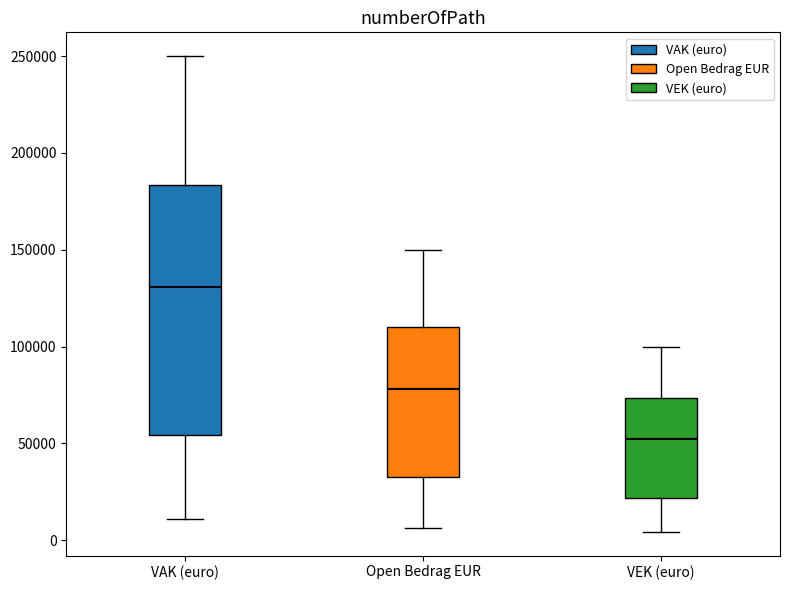

Reading left to right, read every box against the y-axis: the position of its median line, the range the box covers, and the ends of its whiskers. The values are not printed on the chart, so give them approximately, as read against the axis.

VAK (euro): median 130000, box 55000 to 185000, whiskers 10000 to 250000
Open Bedrag EUR: median 80000, box 35000 to 110000, whiskers 5000 to 150000
VEK (euro): median 50000, box 20000 to 75000, whiskers 5000 to 100000